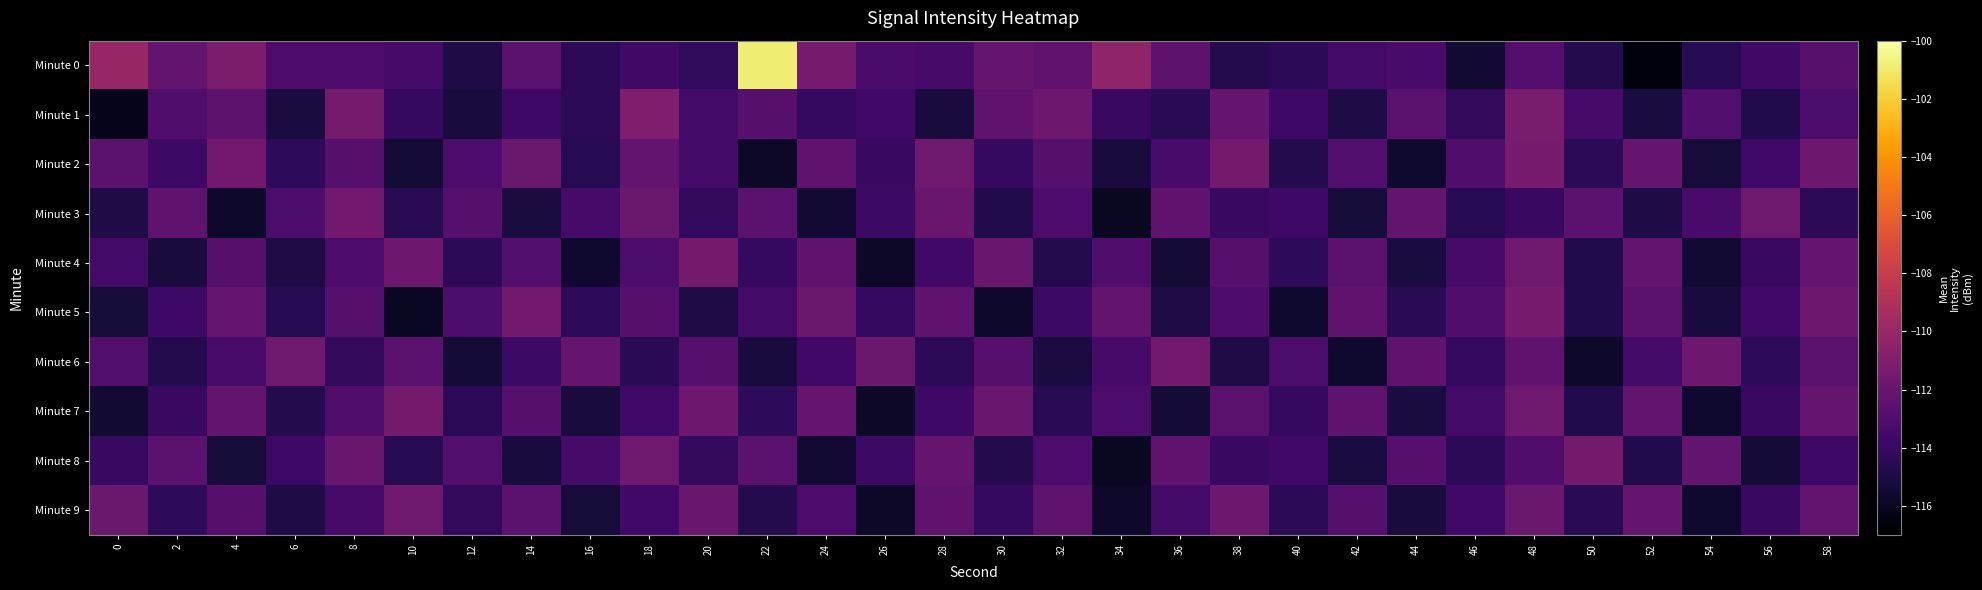

Rank the series by their maximum value, from lowest to highest.

Minute 9, Minute 3, Minute 6, Minute 4, Minute 7, Minute 8, Minute 2, Minute 5, Minute 1, Minute 0